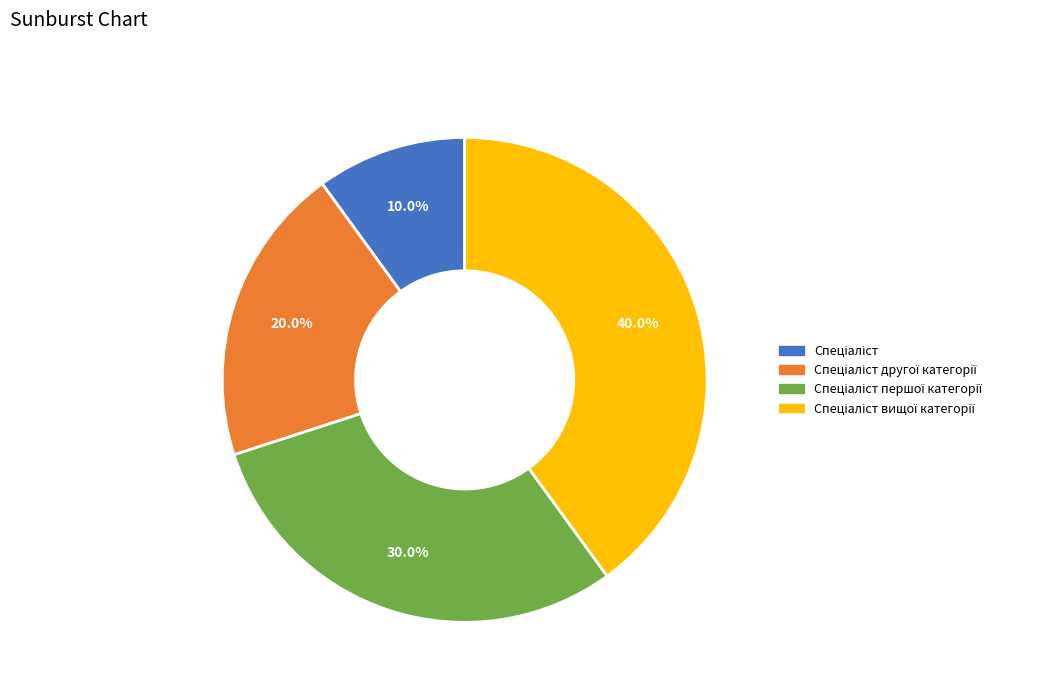

Is there any slice that represents more than half of the pie?

No